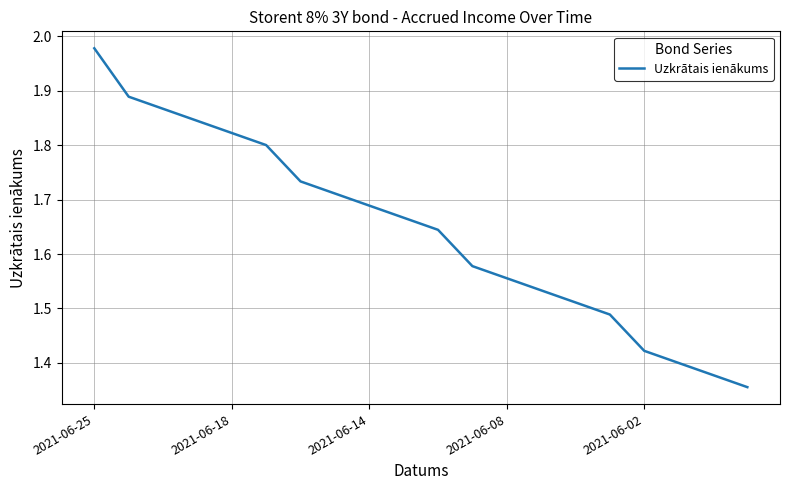

What is the difference between the maximum and minimum values?

0.6